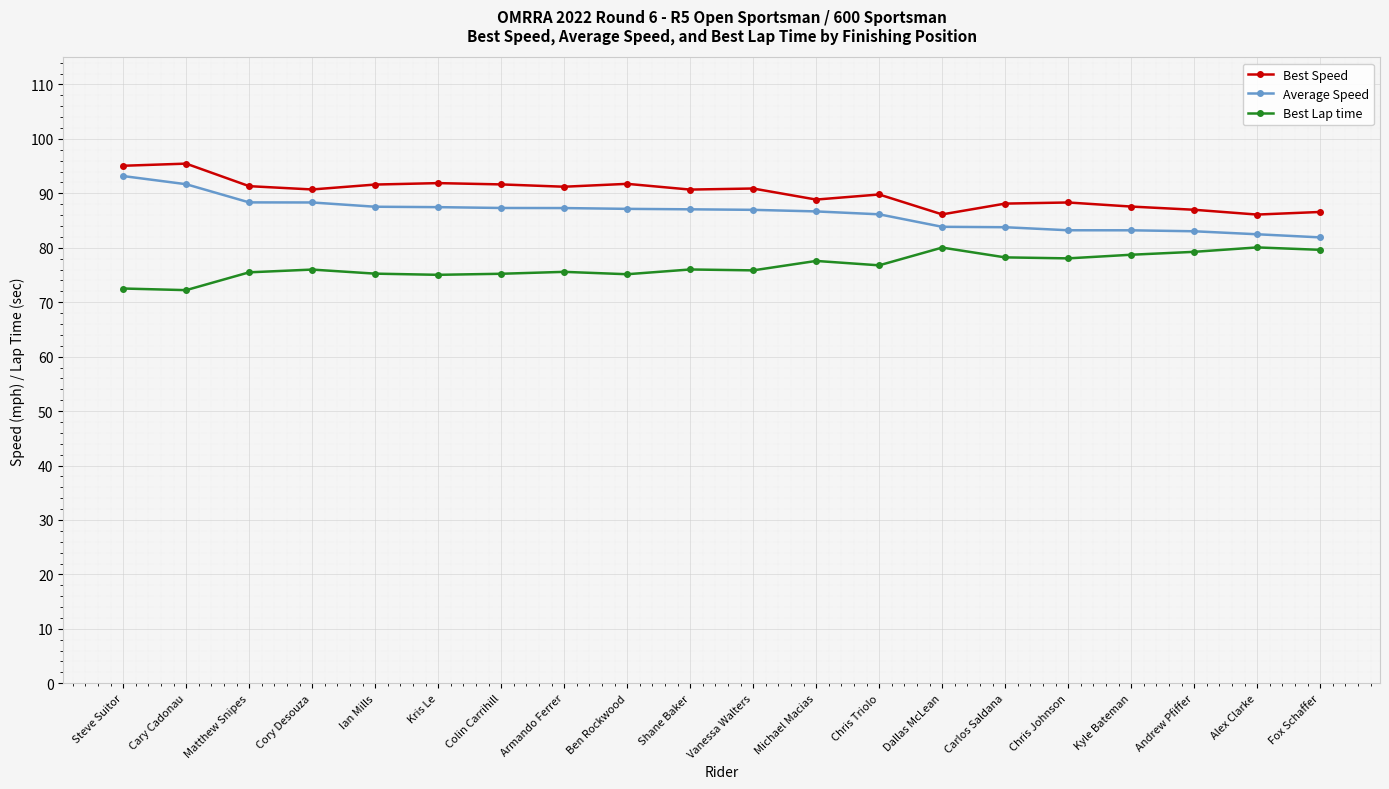

True or false: Average Speed has a value of 87.1 at Shane Baker.

True